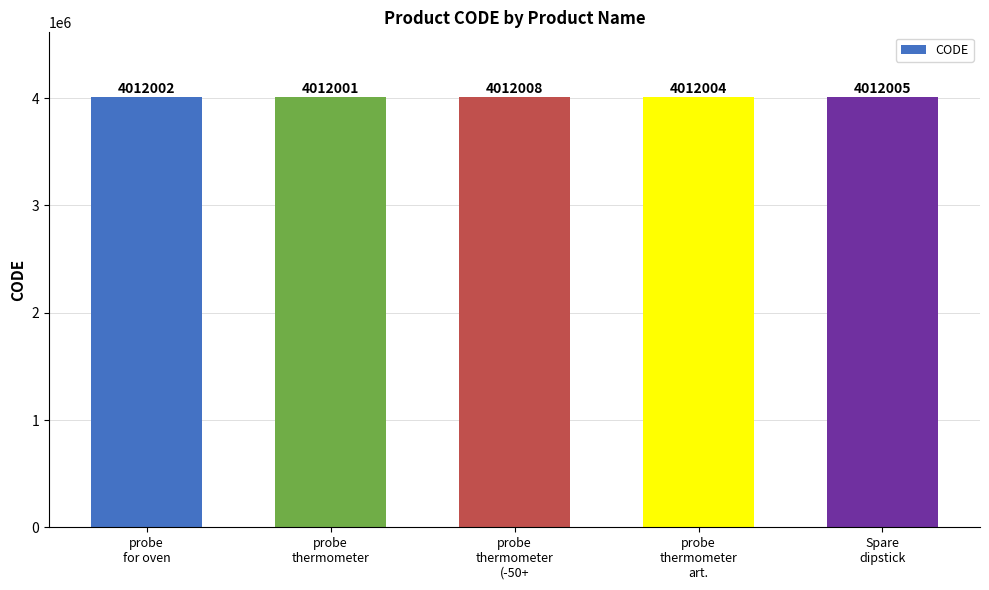

Reading left to right, extract all data points from this chart.

probe
for oven=4012002	probe
thermometer=4012001	probe
thermometer
(-50+=4012008	probe
thermometer
art.=4012004	Spare
dipstick=4012005